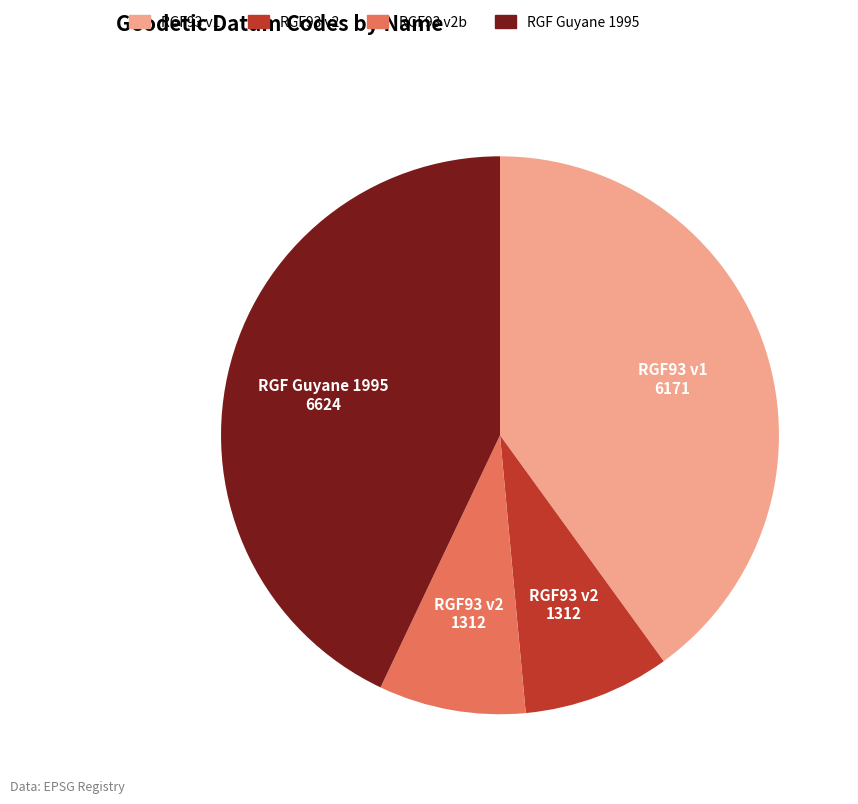

Is there a majority slice in this chart?

No